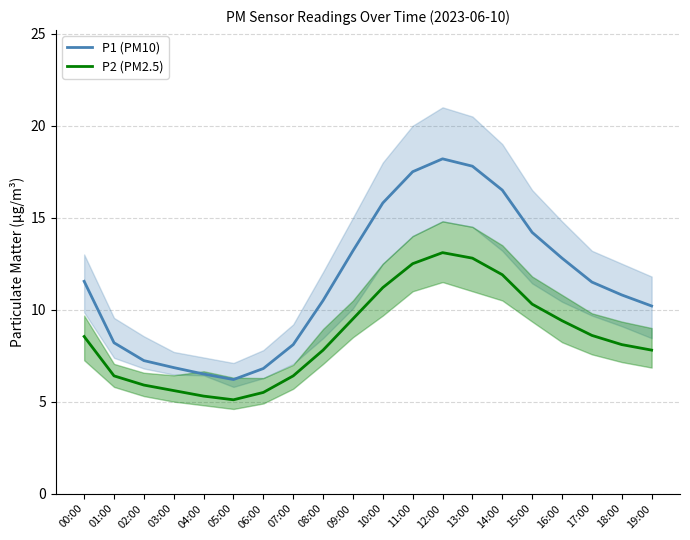

How many lines are shown in the chart?

2